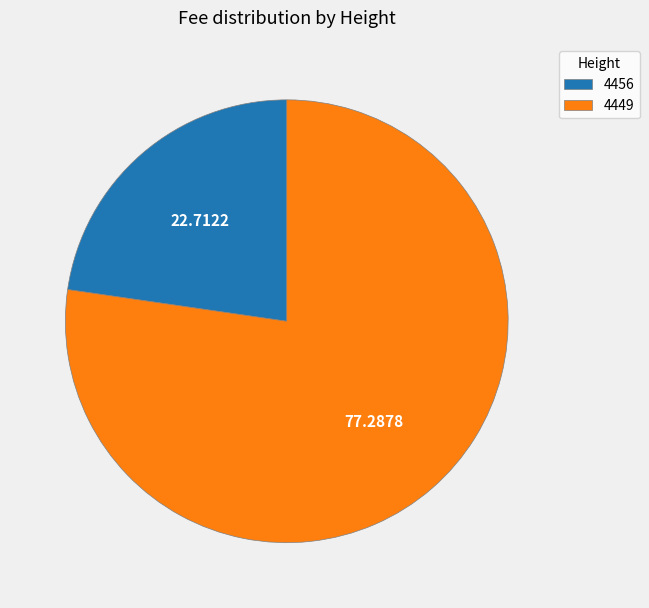

What is the majority slice?

4449